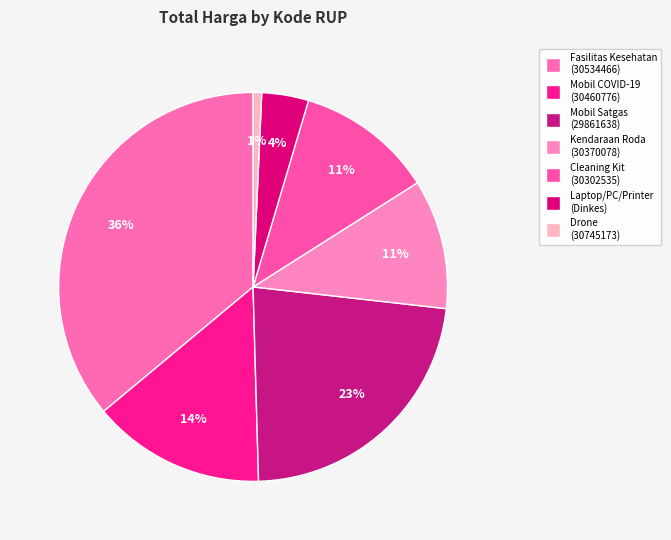

Count the number of slices in the pie.

7